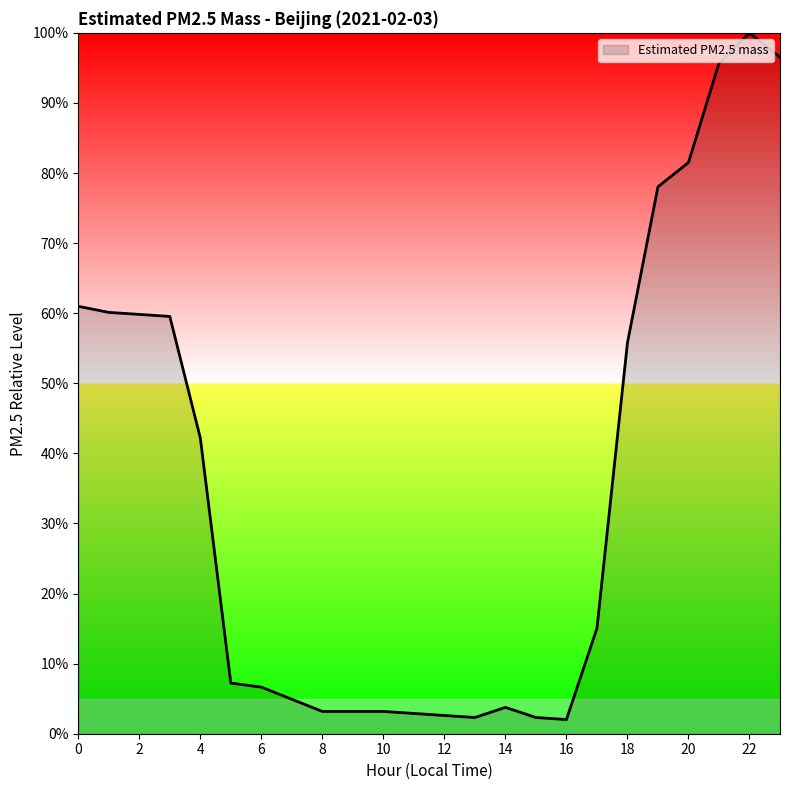

What is the maximum value shown in the chart?

100.0